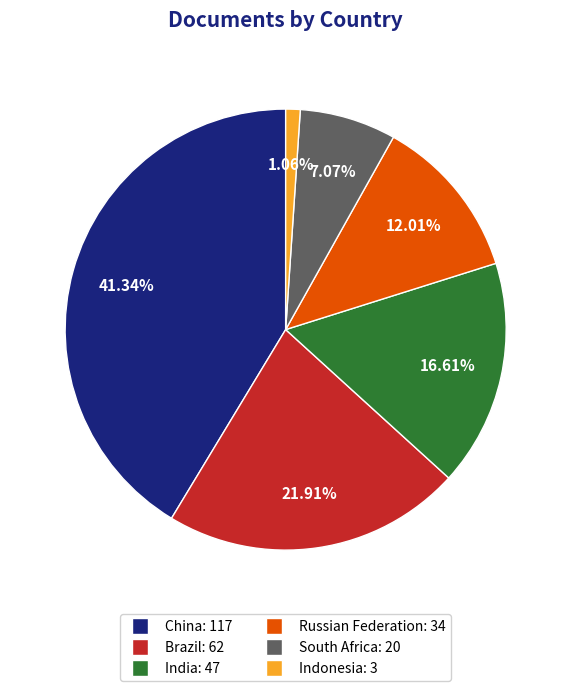

What percentage is the India slice, to the nearest percent?

17%